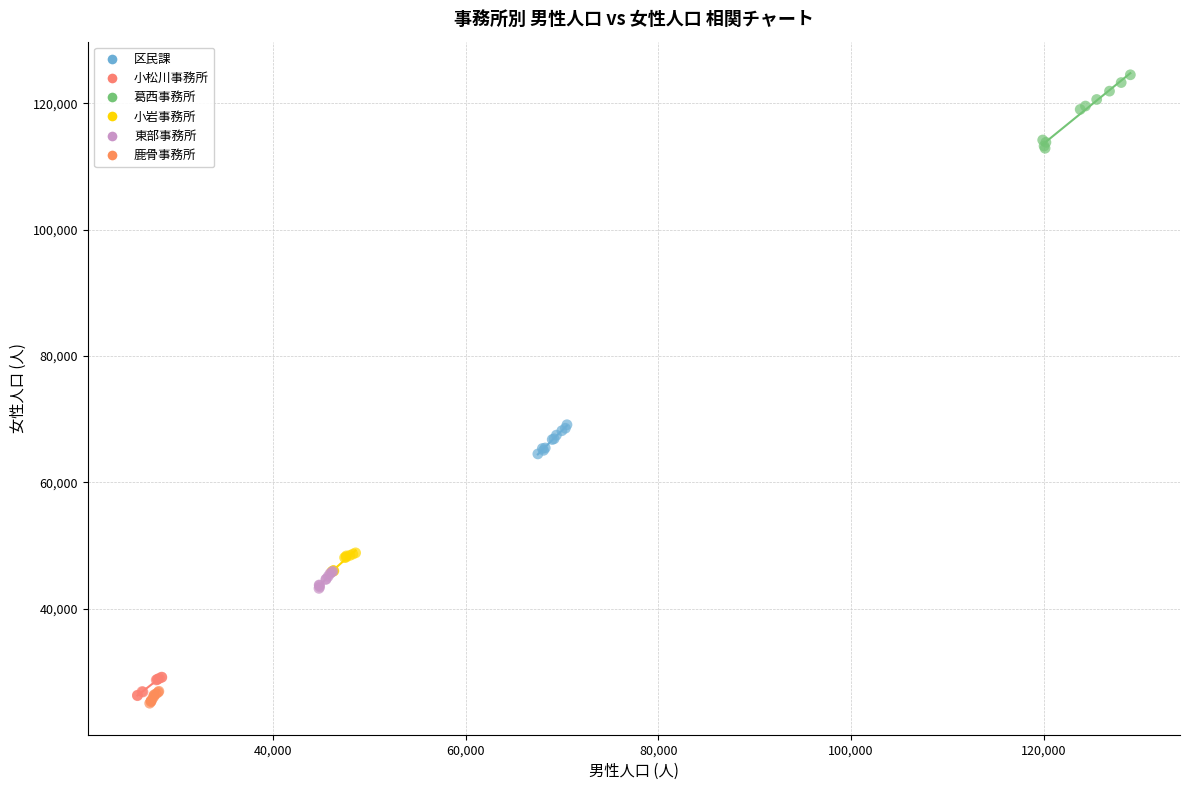

Which series reaches the maximum Y coordinate?

葛西事務所